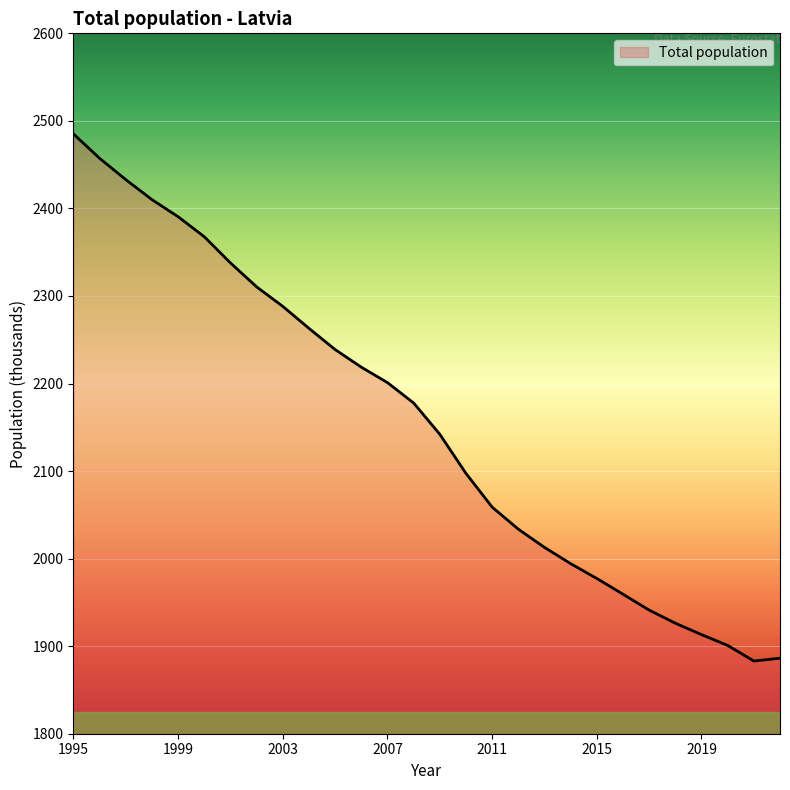

What is the greatest value displayed?

2485.1